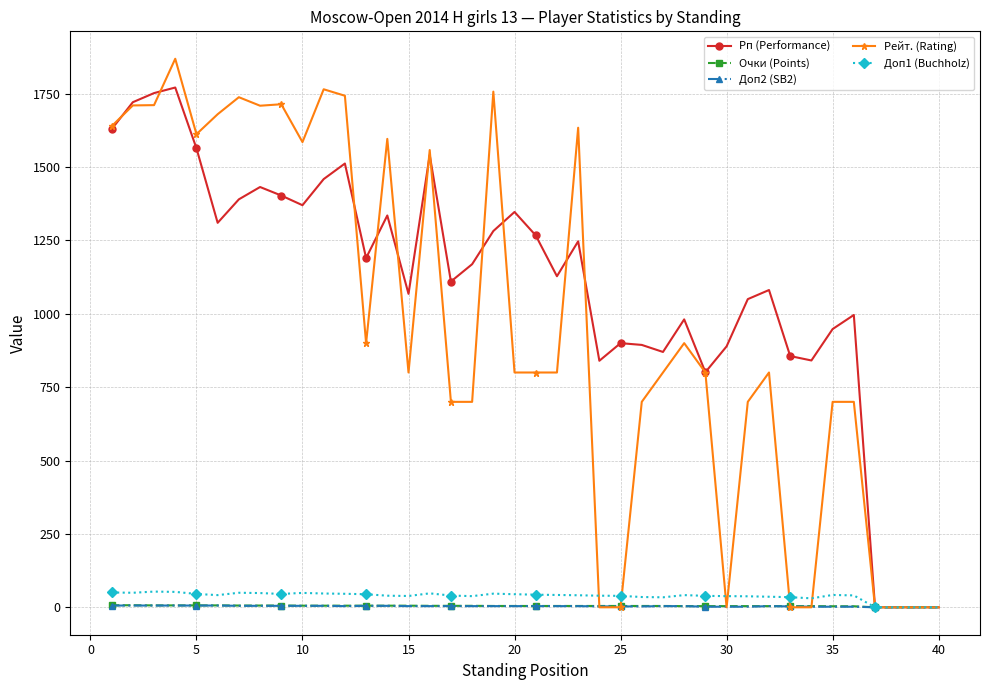

True or false: Рейт. (Rating) has more than 0 points higher than both neighbors.

True